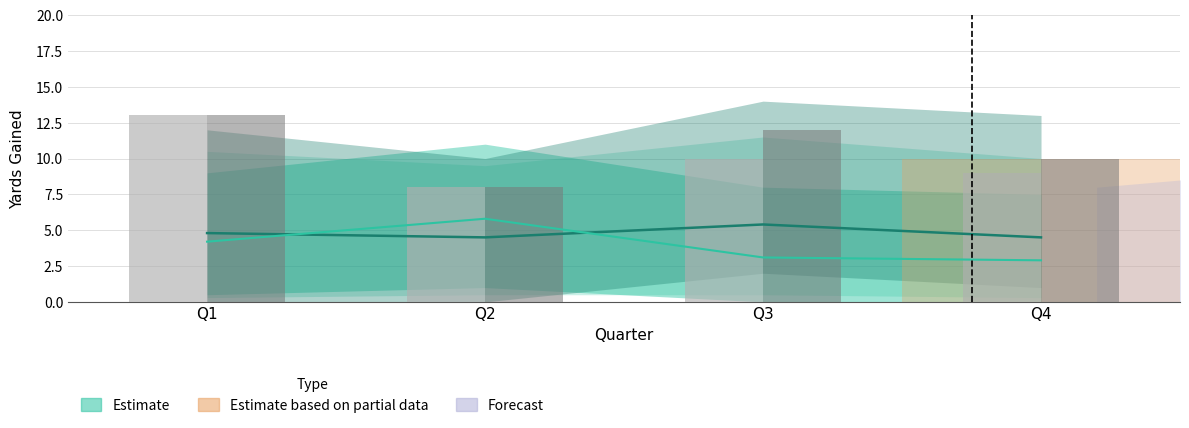

The Pass plays series shows 12 at Q3. True or false?

True